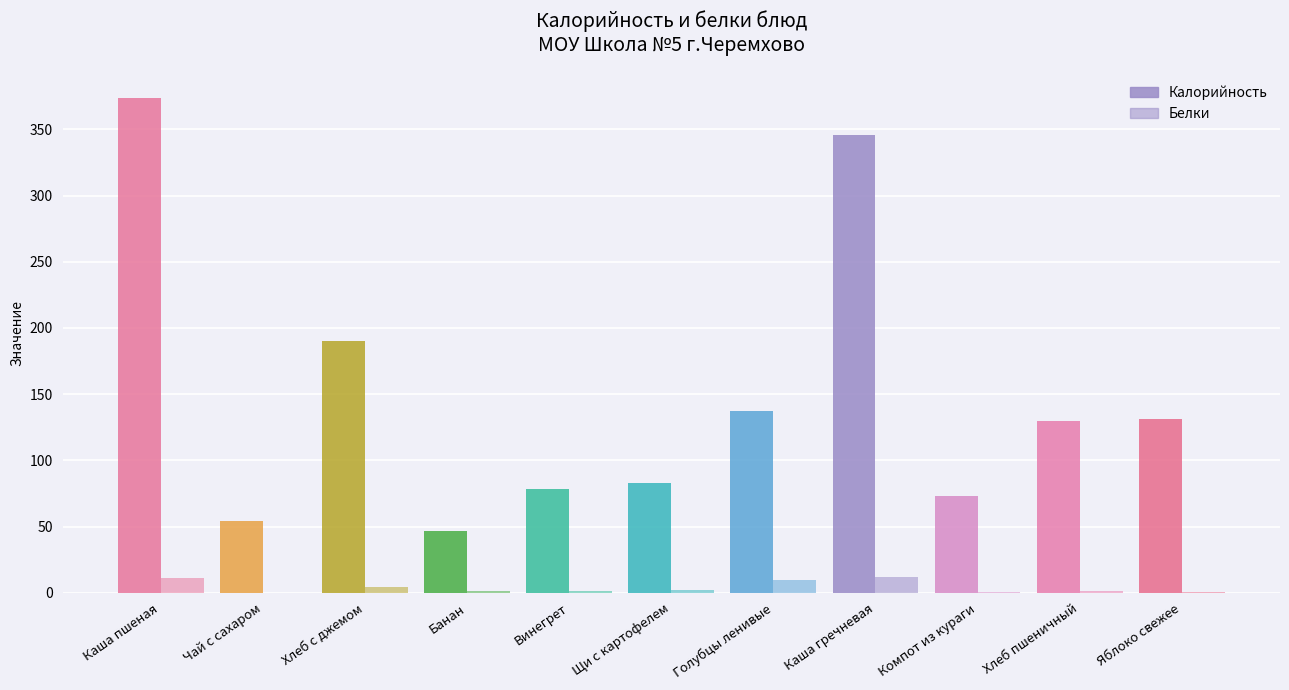

Where is Калорийность nearest to the value 210?

Хлеб с джемом